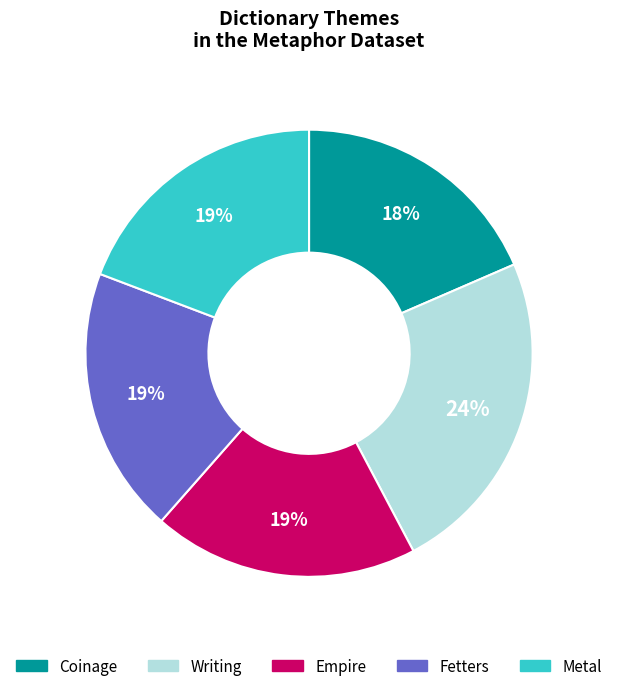

Which category has the smallest portion of the pie?

Coinage